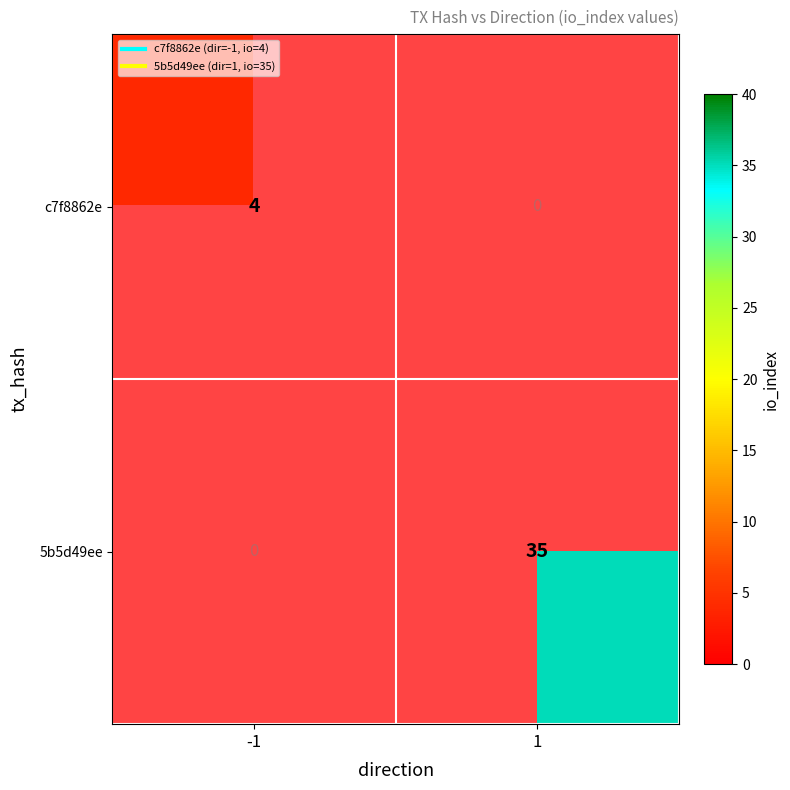

The value of 5b5d49ee at 1 is 18.0. True or false?

False